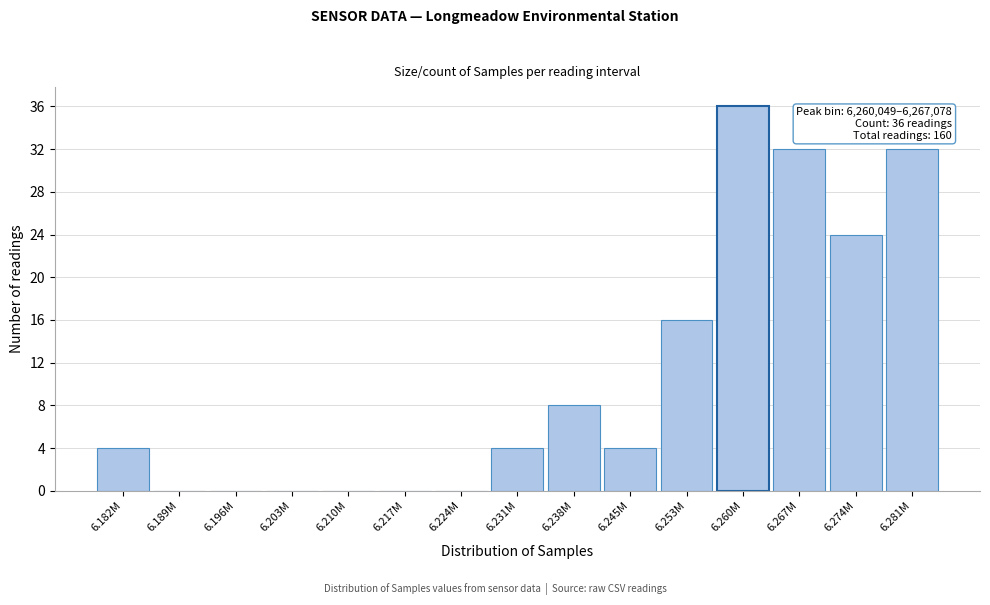

Reading left to right, list all the values displayed in this chart.

6.182M=4	6.189M=0	6.196M=0	6.203M=0	6.210M=0	6.217M=0	6.224M=0	6.231M=4	6.238M=8	6.245M=4	6.253M=16	6.260M=36	6.267M=32	6.274M=24	6.281M=32